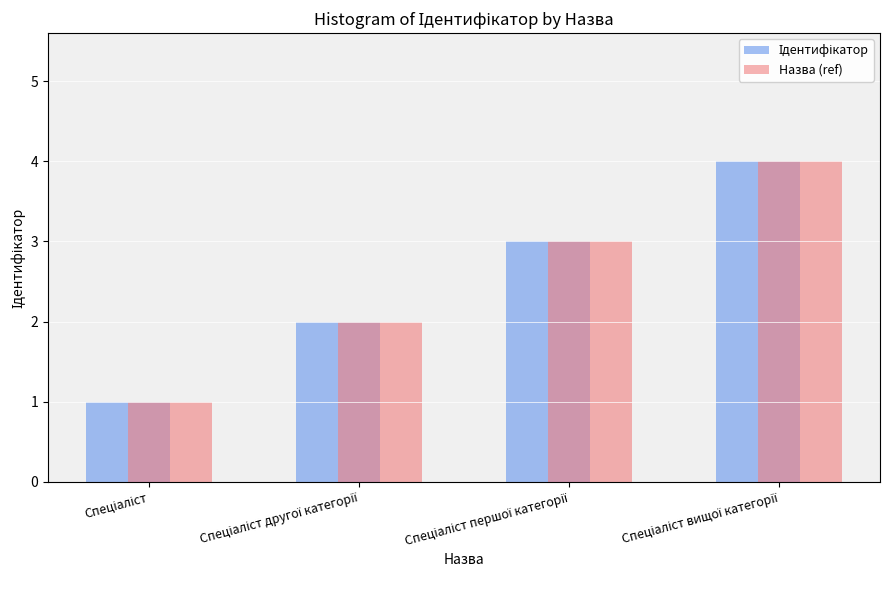

What is the greatest value displayed?

4